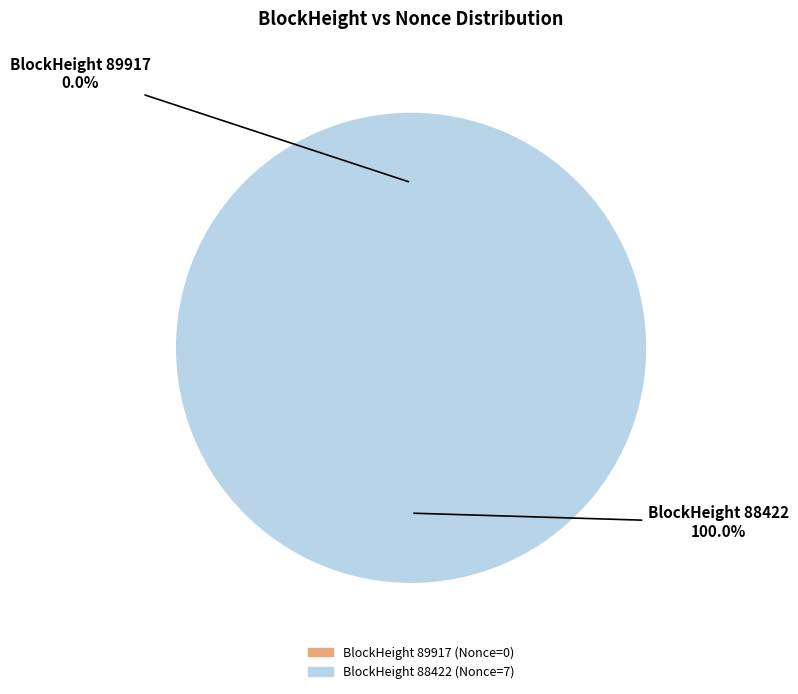

The 88422 slice represents 100% of the pie. True or false?

True